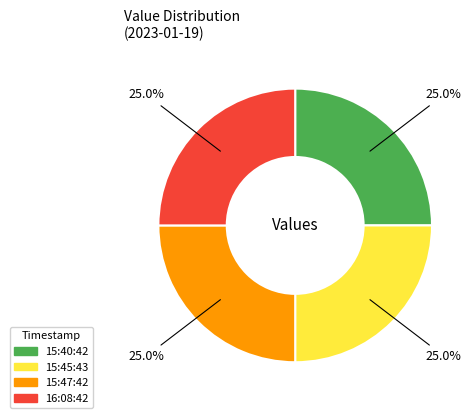

Is there any slice that represents more than half of the pie?

No